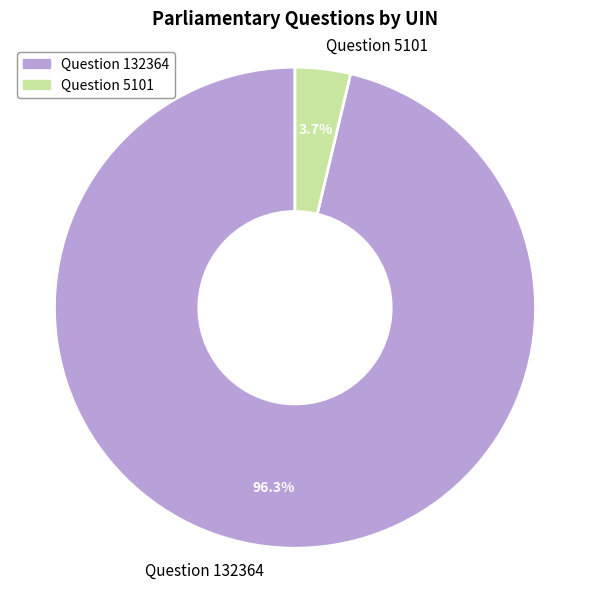

Which category accounts for the majority?

Question 132364